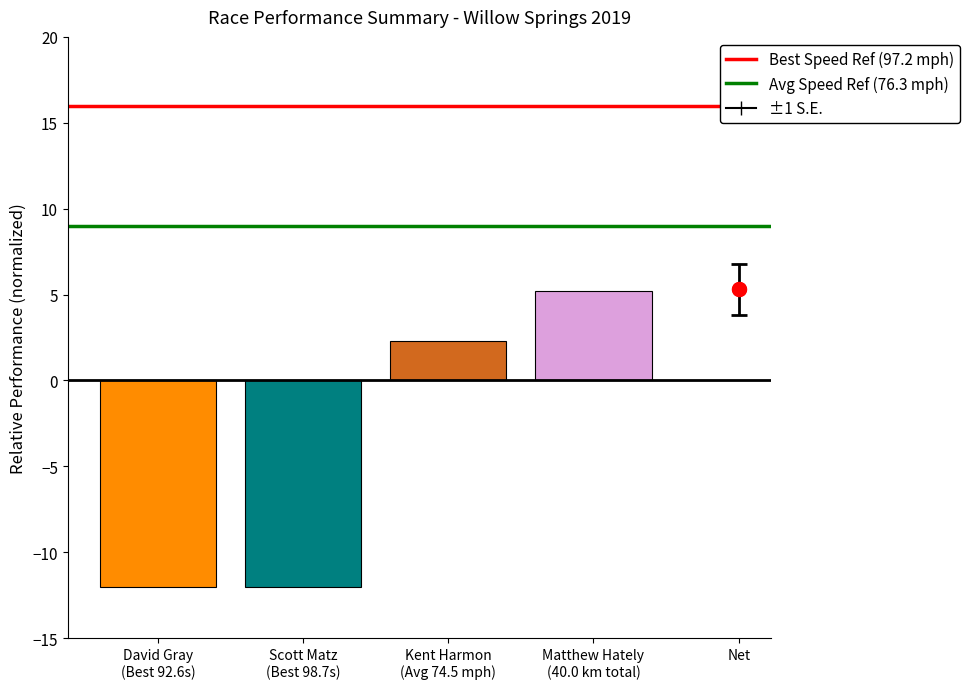

What is the total value across all series at David Gray
(Best 92.6s)?

25